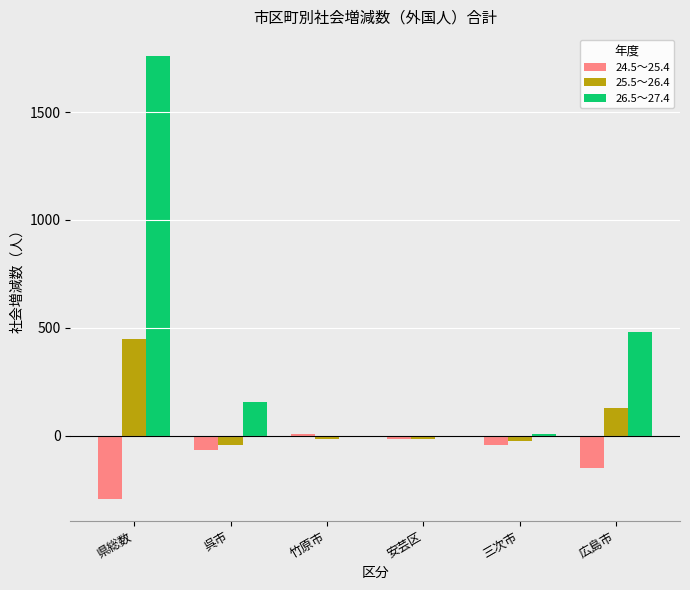

Which category has the highest value across all series?

県総数